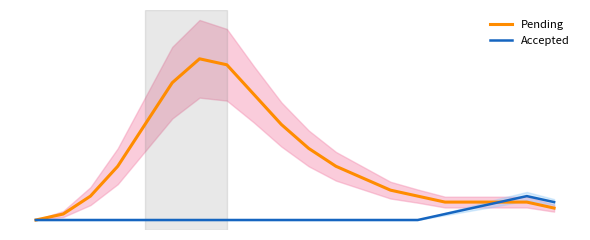

True or false: Pending has more than 1 points higher than both neighbors.

False